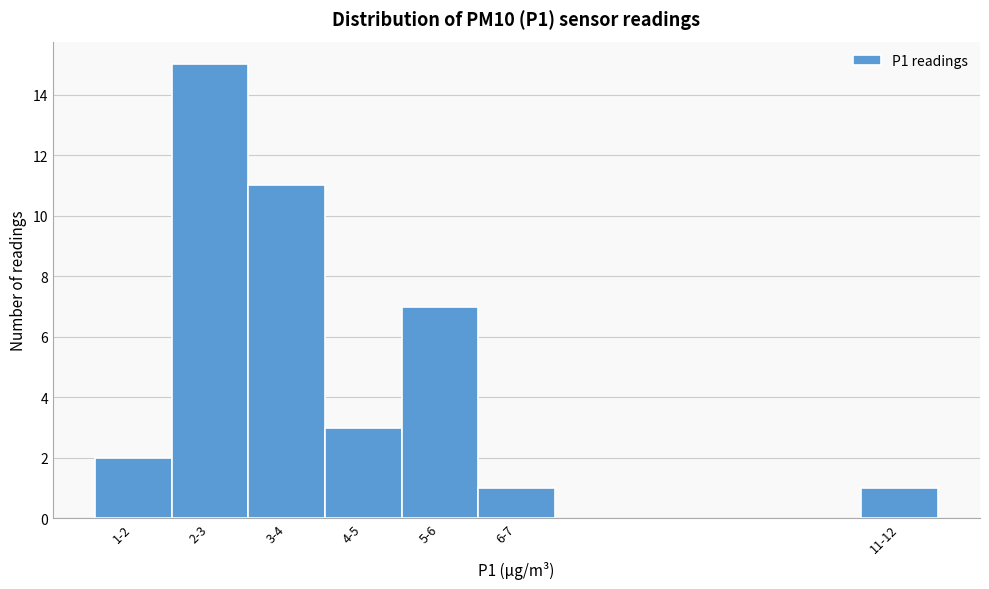

Reading right to left, transcribe all the data shown in this chart.

11-12=1	6-7=1	5-6=7	4-5=3	3-4=11	2-3=15	1-2=2